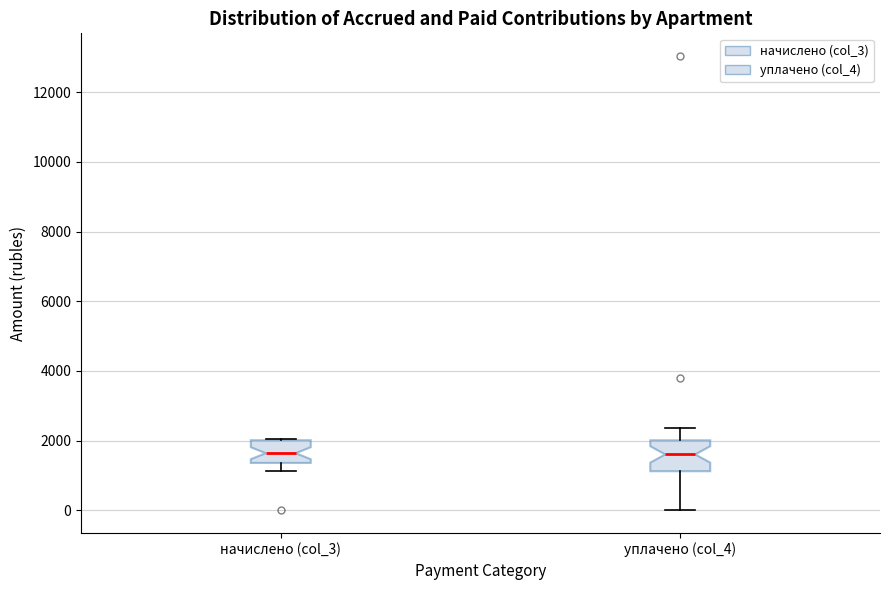

Where is the lower edge of the box for уплачено (col_4) on the y-axis? The values are not printed on the chart, so give them approximately, as read against the axis.

1200